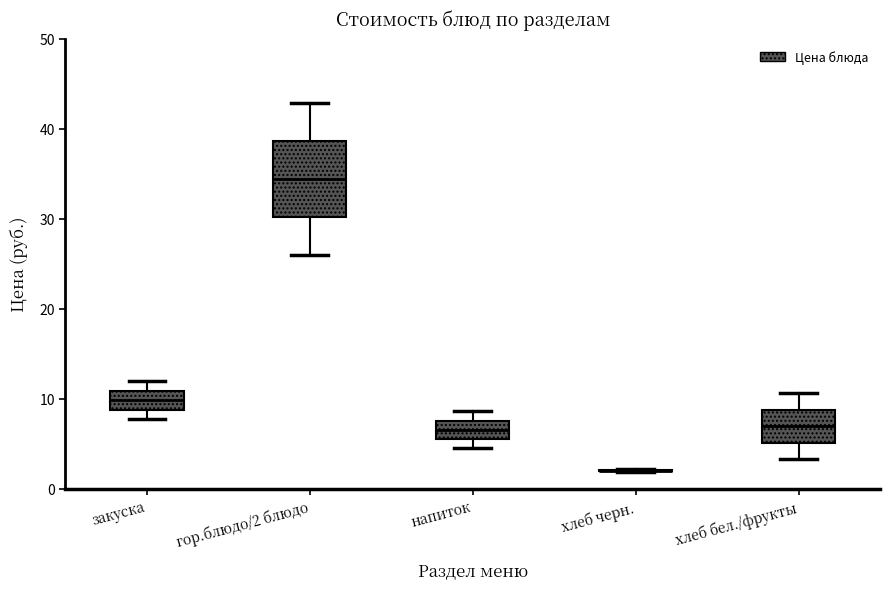

Reading left to right, read every box against the y-axis: the position of its median line, the range the box covers, and the ends of its whiskers. The values are not printed on the chart, so give them approximately, as read against the axis.

закуска: median 10, box 9 to 11, whiskers 8 to 12
гор.блюдо/2 блюдо: median 34, box 30 to 39, whiskers 26 to 43
напиток: median 7, box 6 to 8, whiskers 5 to 9
хлеб черн.: box collapsed to a line at 2, whiskers 2 to 2
хлеб бел./фрукты: median 7, box 5 to 9, whiskers 3 to 11